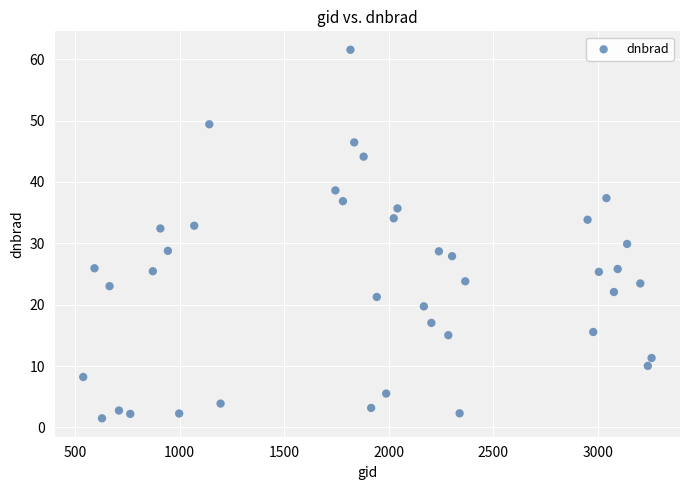

What is the range of Y values (max minus min)?

60.0